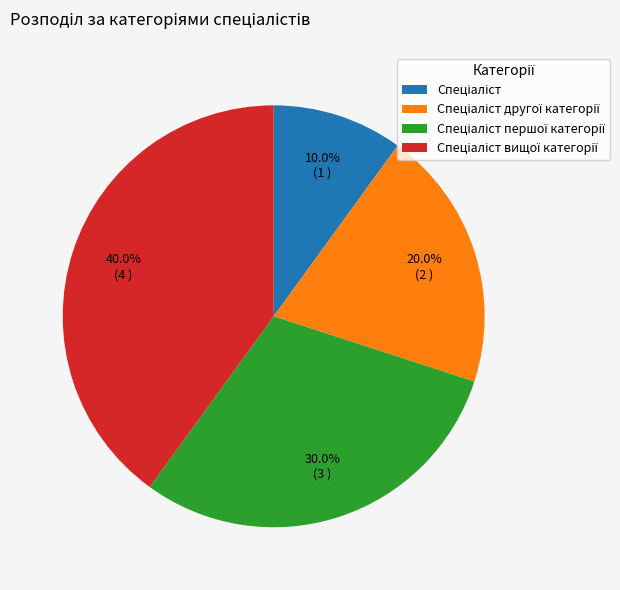

Does any single category account for the majority?

No